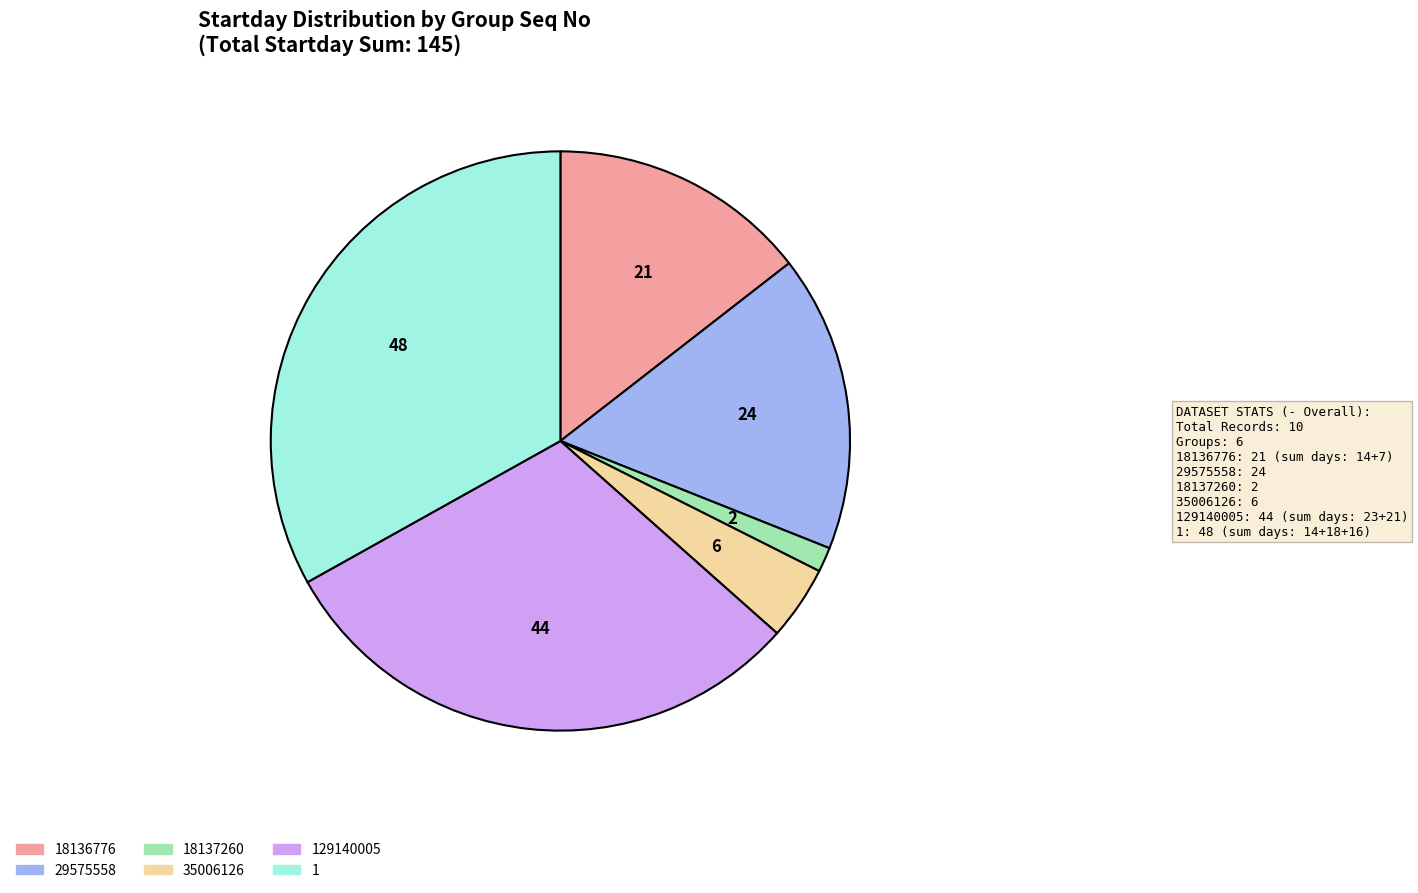

Is there a majority slice in this chart?

No